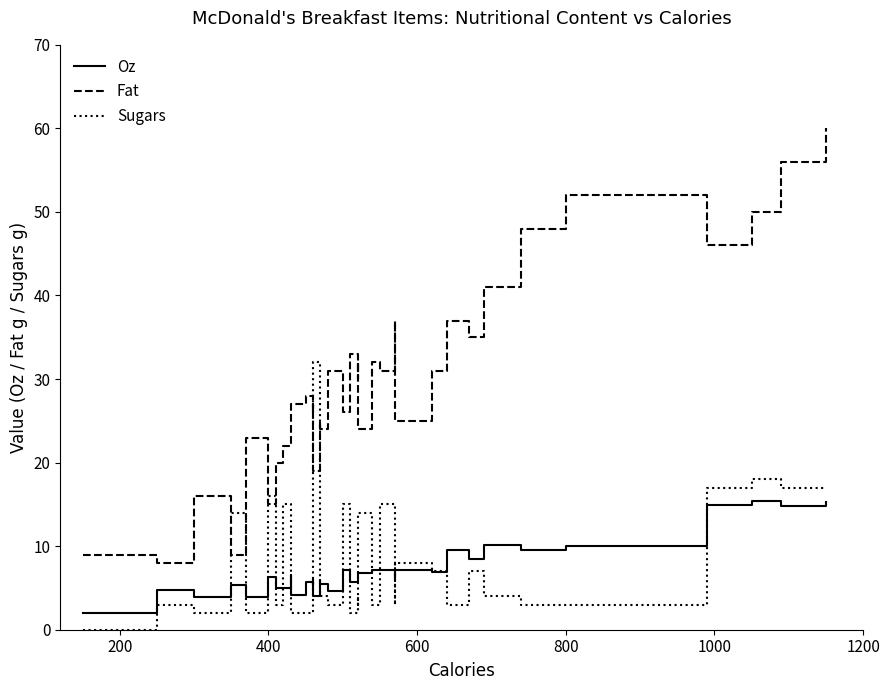

Rank the series by their maximum value, from lowest to highest.

Oz, Sugars, Fat